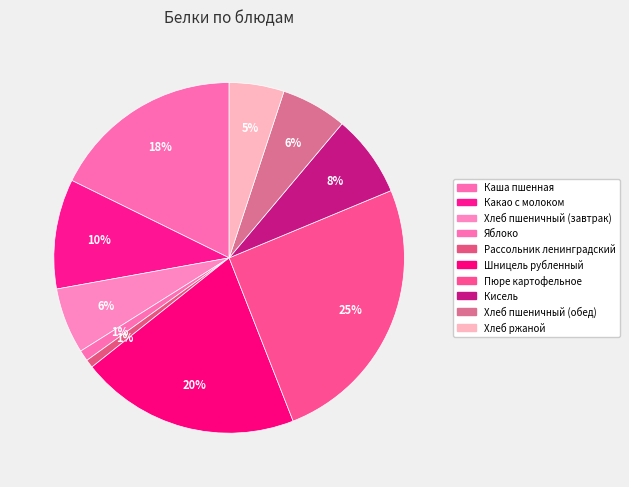

Which category has the biggest portion of the pie?

Пюре картофельное